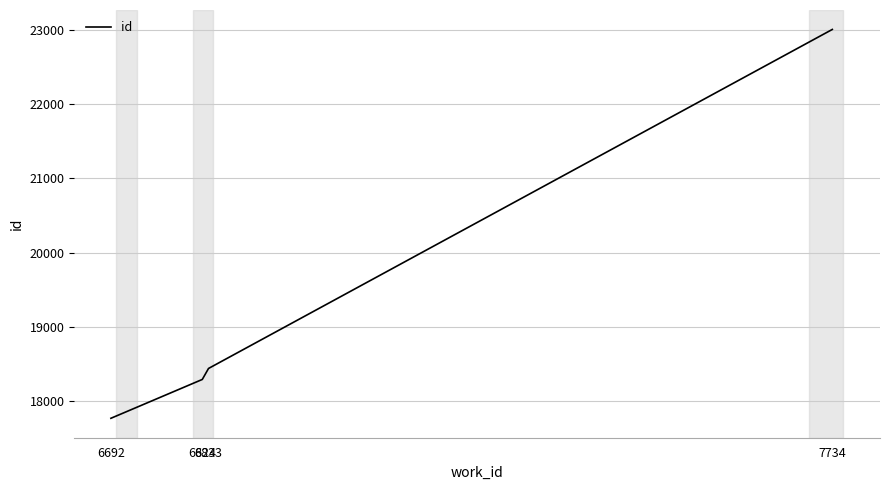

List the labels in order of value, largest first.

7734, 6833, 6824, 6692